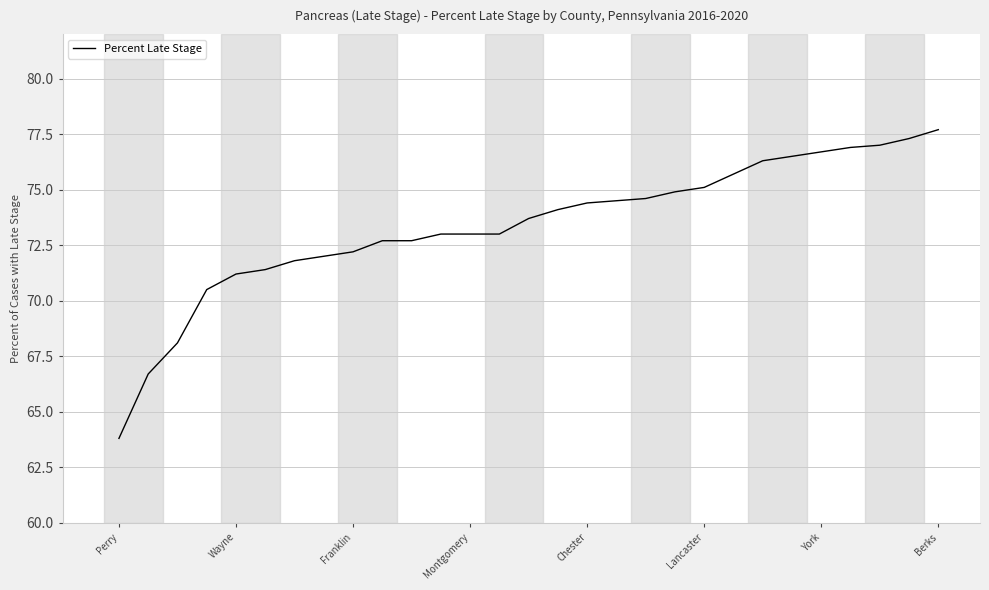

What is the difference between the maximum and minimum values?

13.9